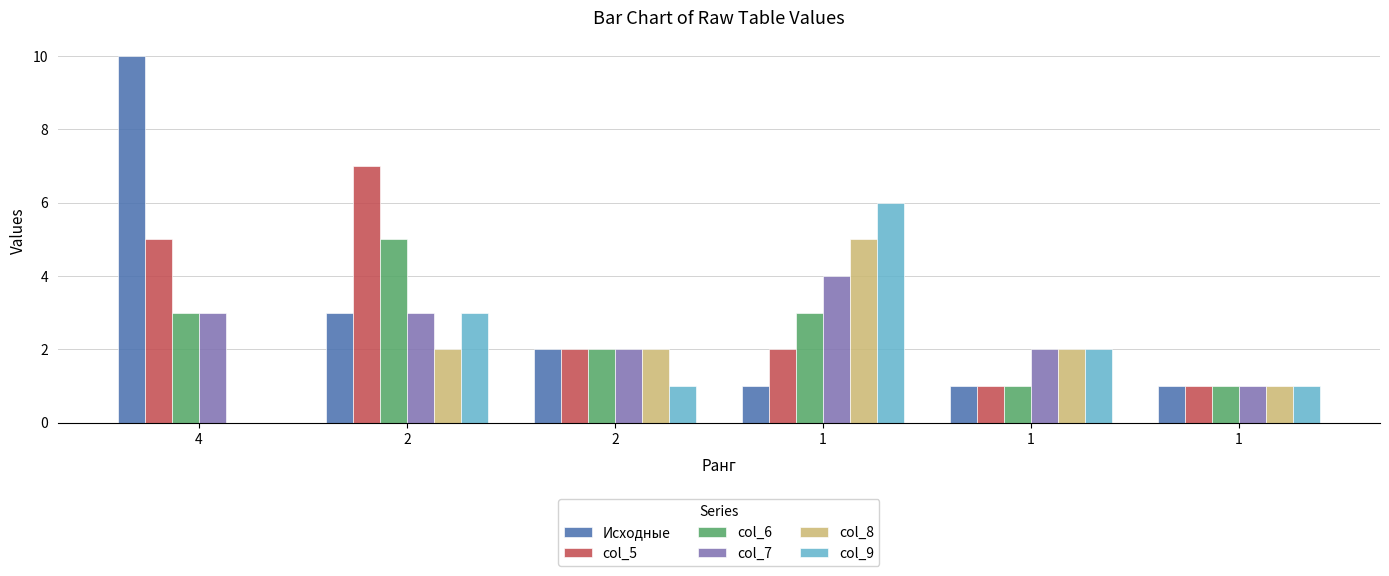

What is the sum of the col_5 values at 4 and 2?

12